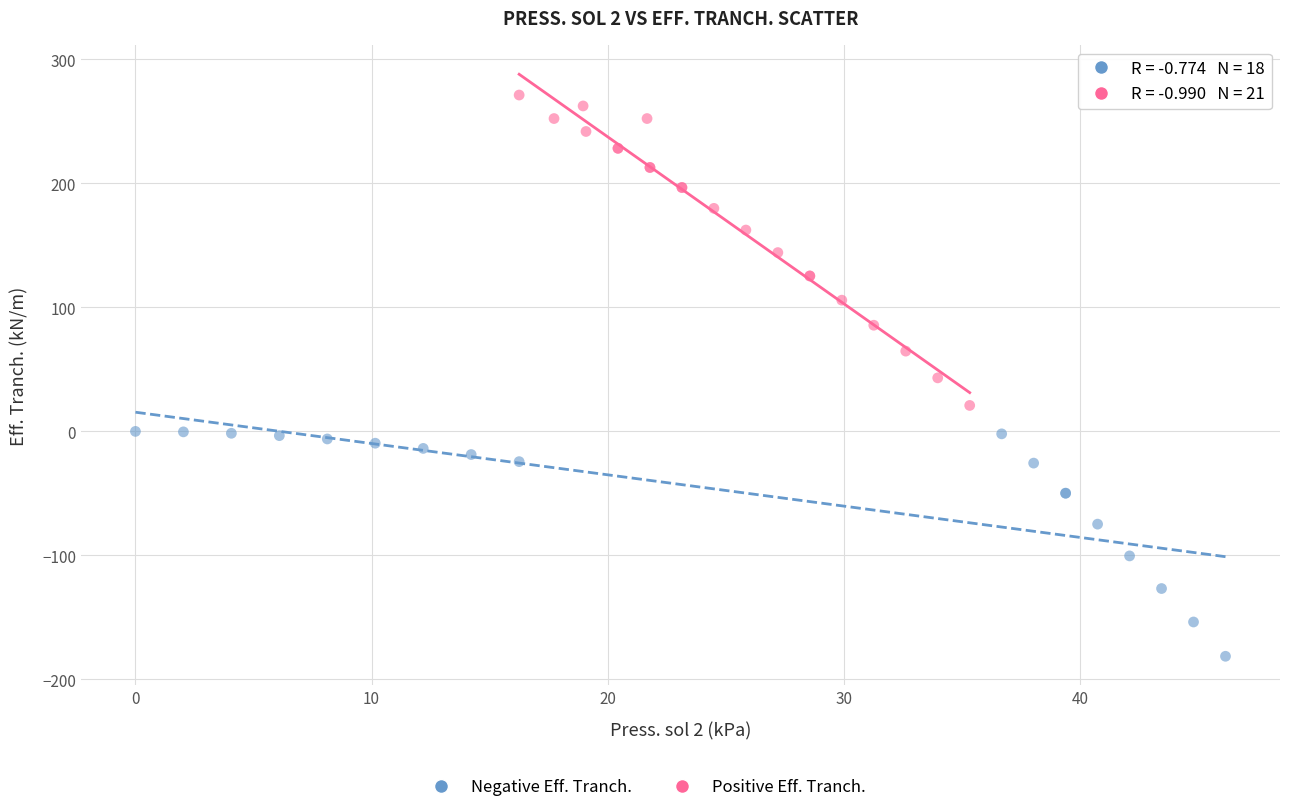

Which series has the widest spread of Y values?

Positive Eff. Tranch.